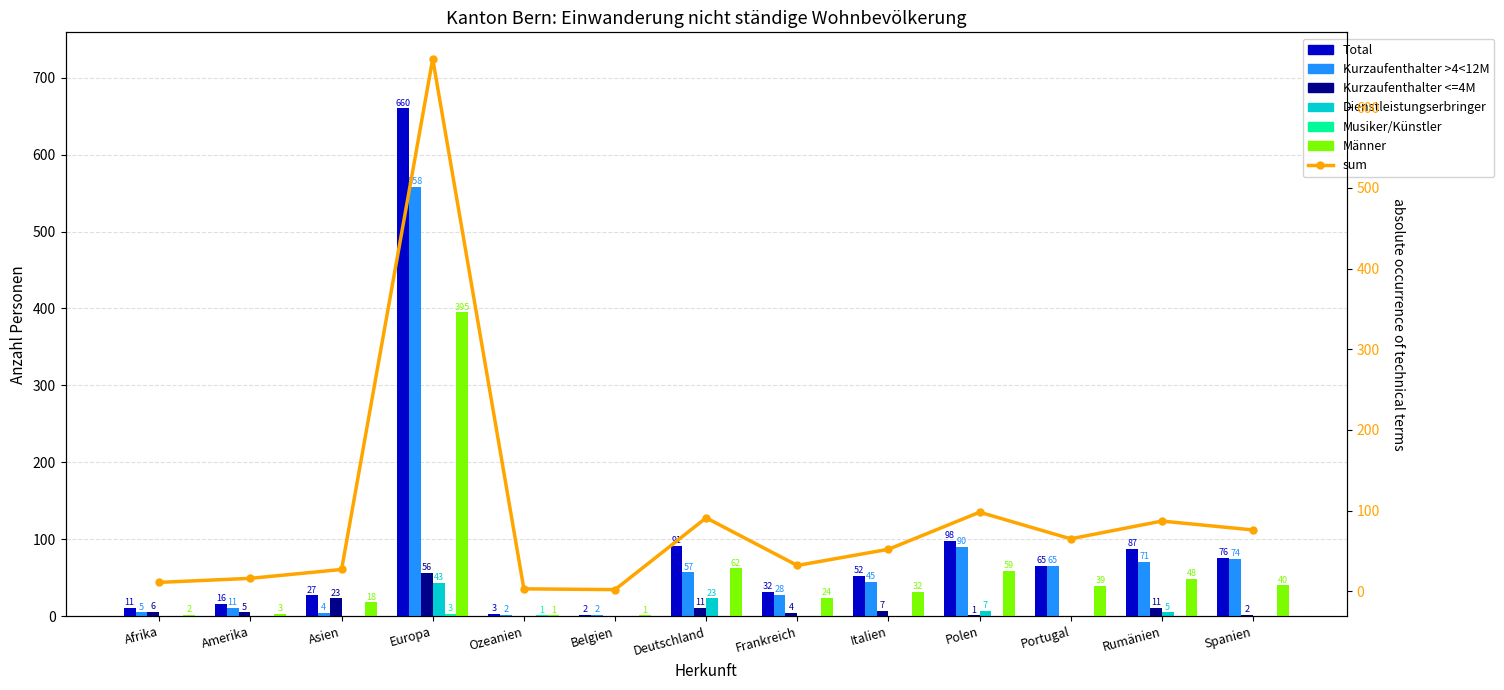

Between Afrika and Italien, which series saw the biggest shift?

Total